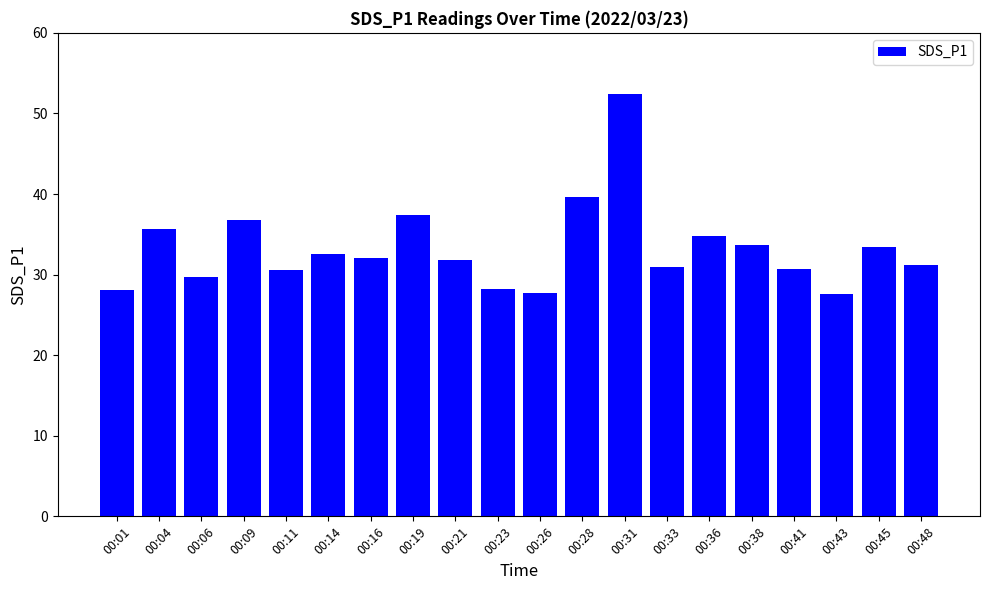

True or false: the data shows 20.2 at 00:48.

False